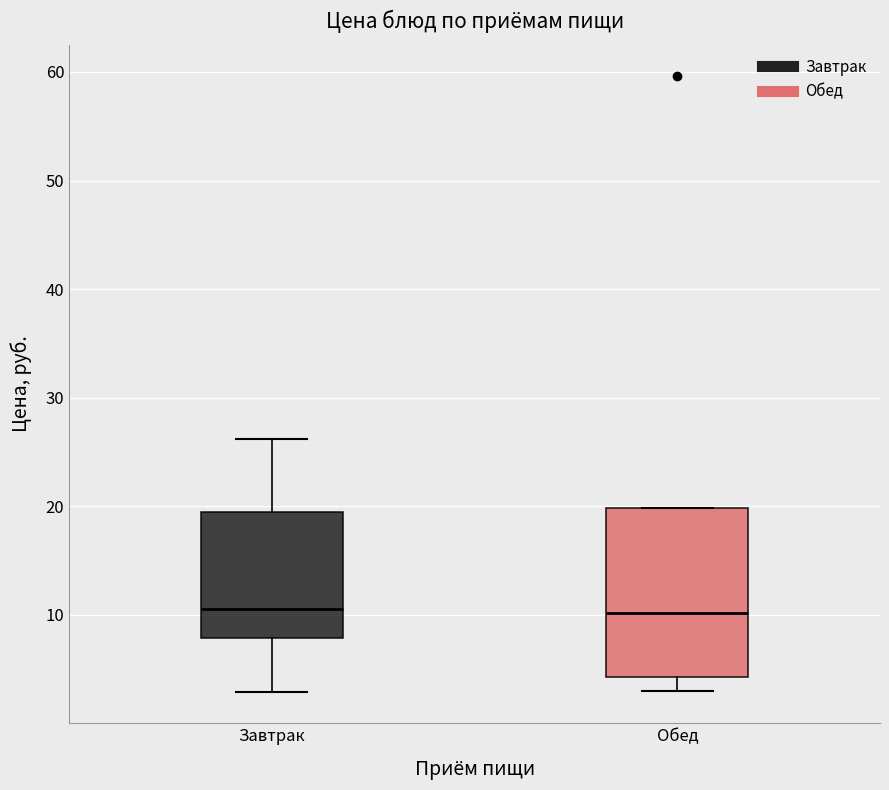

Where is the upper edge of the box for Обед on the y-axis? The values are not printed on the chart, so give them approximately, as read against the axis.

20